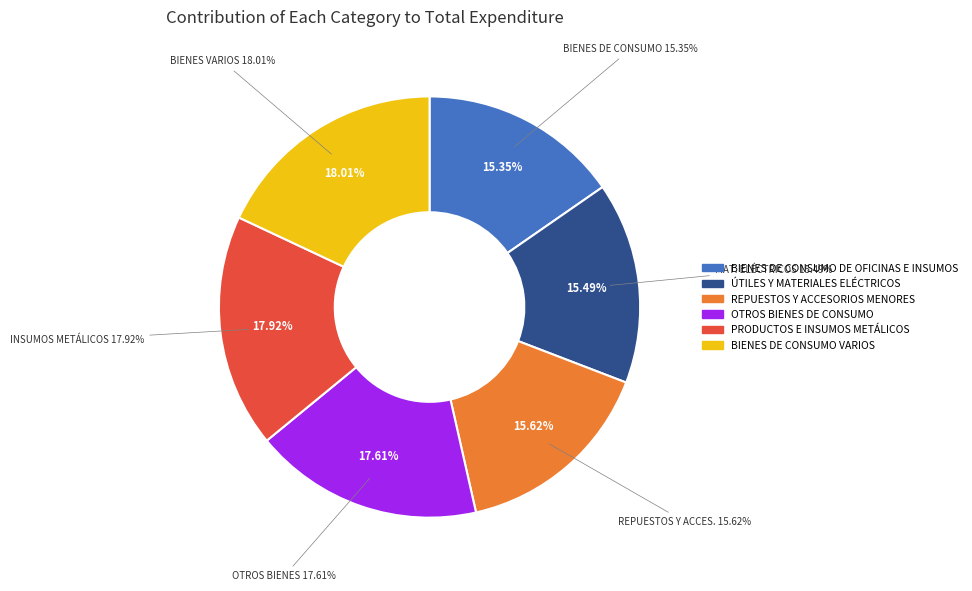

To the nearest percent, what percentage of the pie is BIENES DE CONSUMO VARIOS?

18%